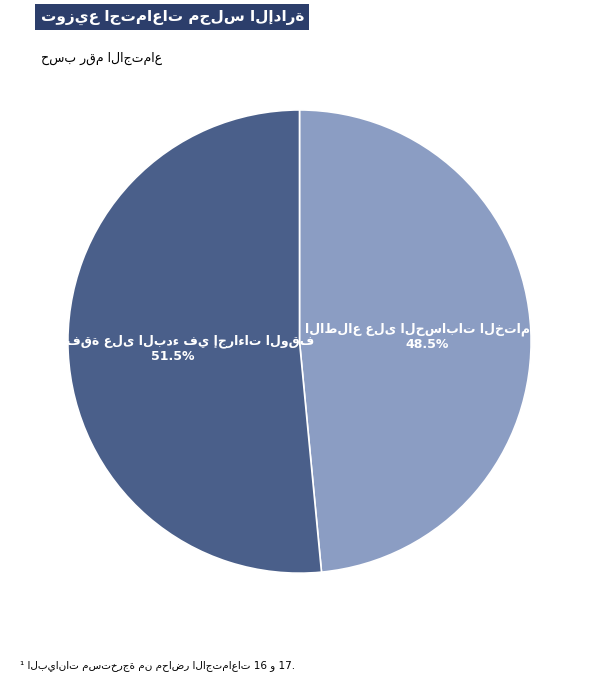

Count the number of slices in the pie.

2